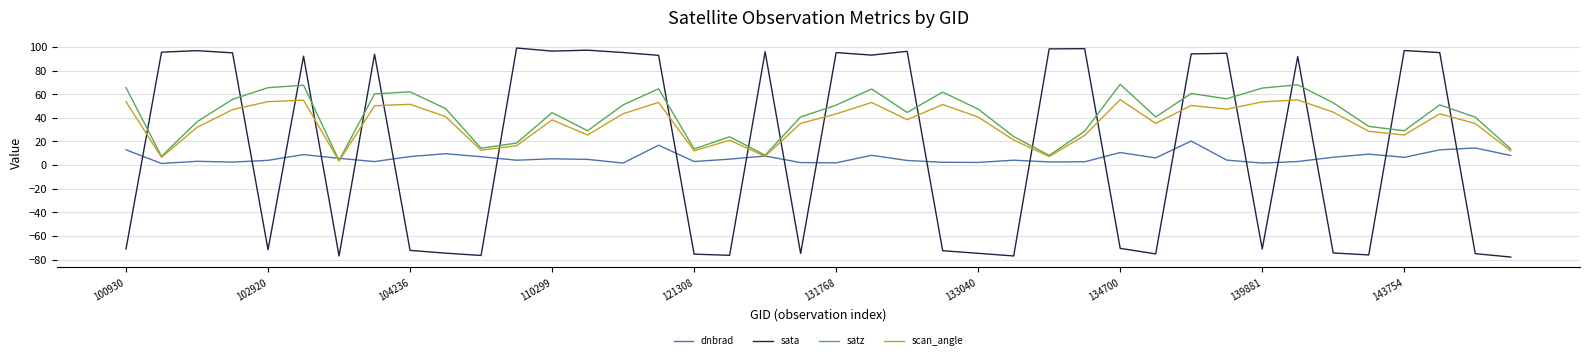

Rank the series by their maximum value, from lowest to highest.

dnbrad, scan_angle, satz, sata